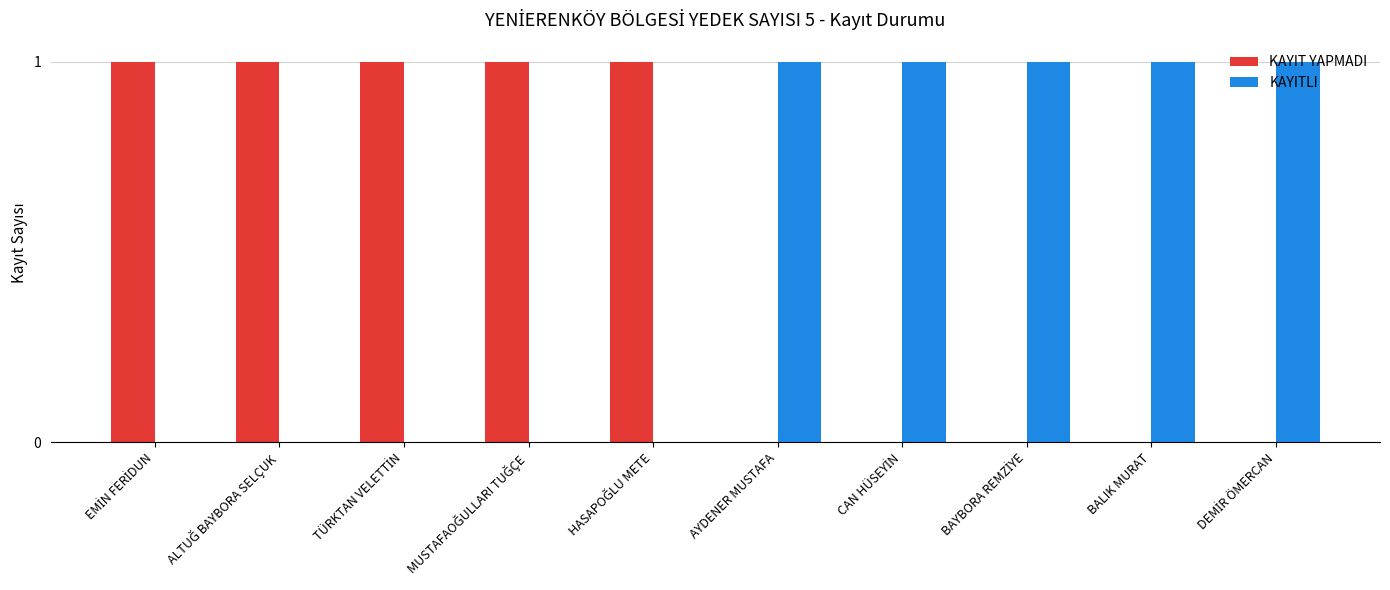

How many series are shown in this chart?

2